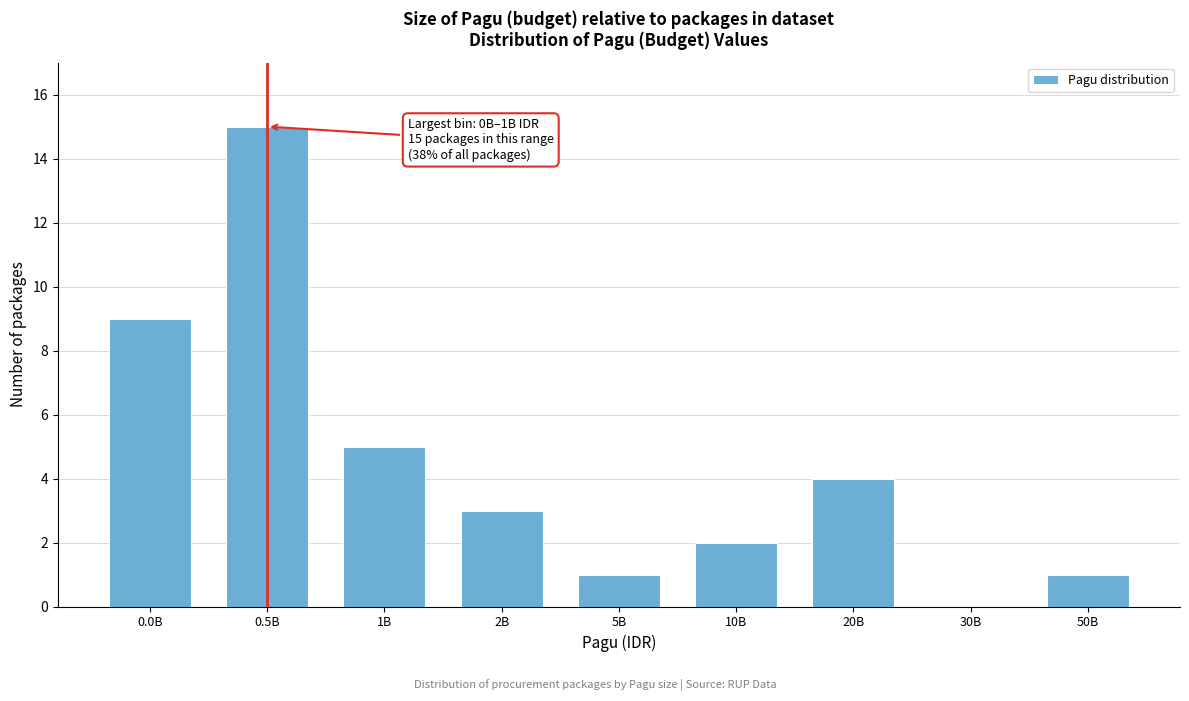

Reading left to right, transcribe all the data shown in this chart.

0.0B=9	0.5B=15	1B=5	2B=3	5B=1	10B=2	20B=4	30B=0	50B=1